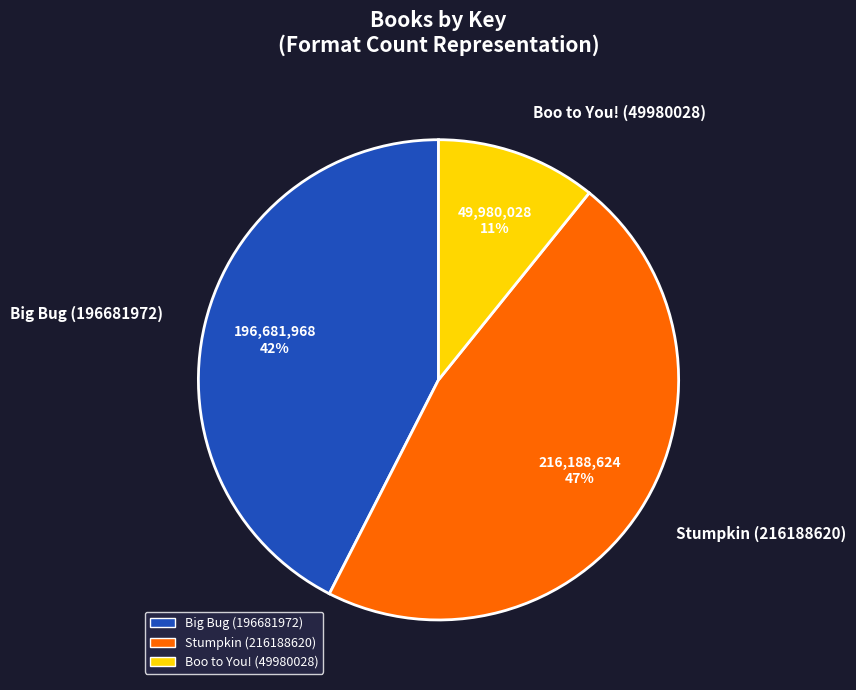

To the nearest percent, what portion does Big Bug (196681972) represent?

42%